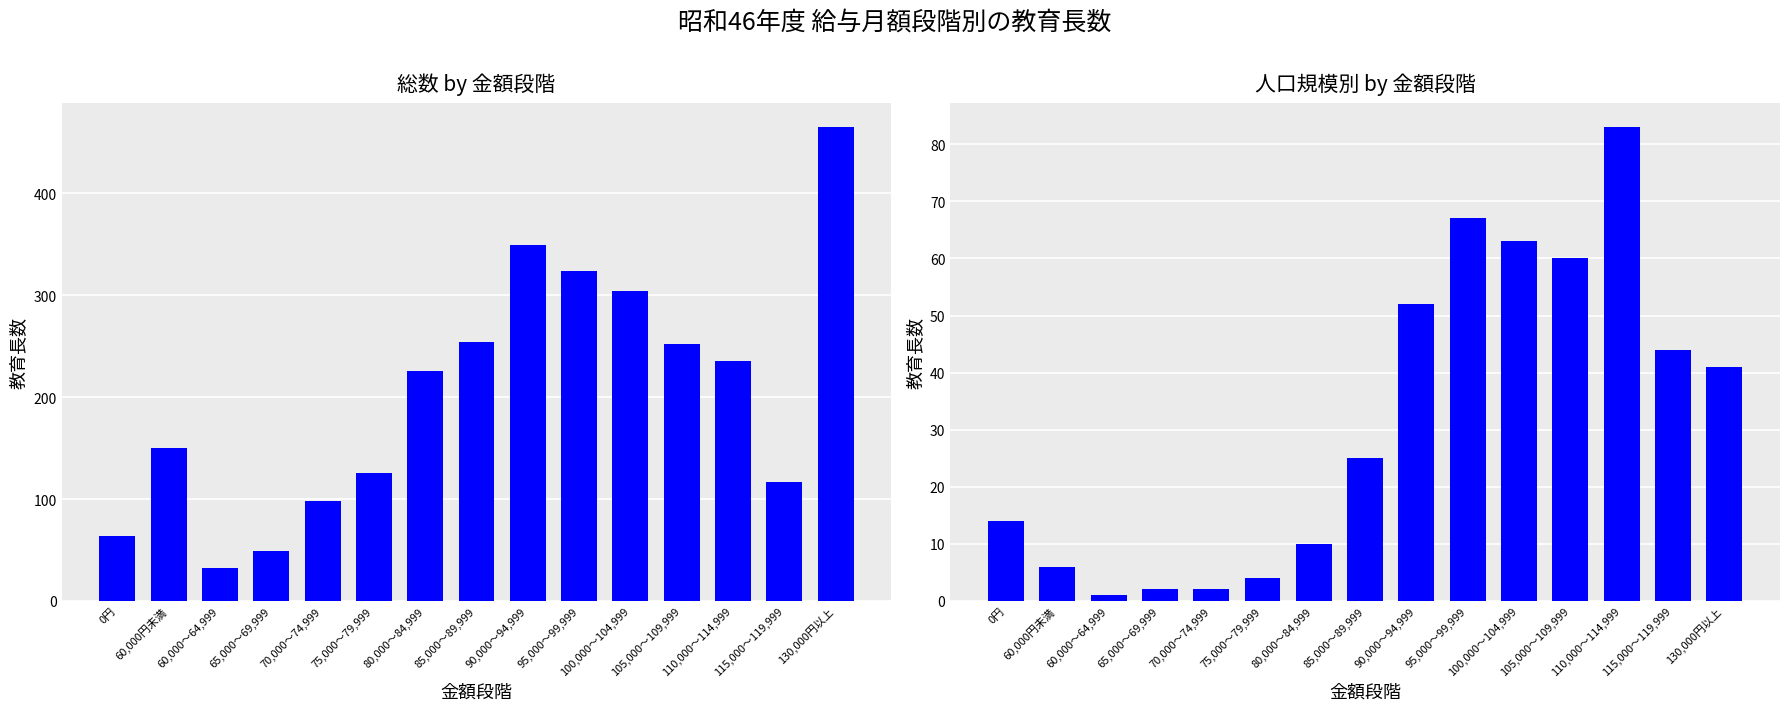

True or false: 15,000～29,999 has a value of 15 at 85,000～89,999.

False